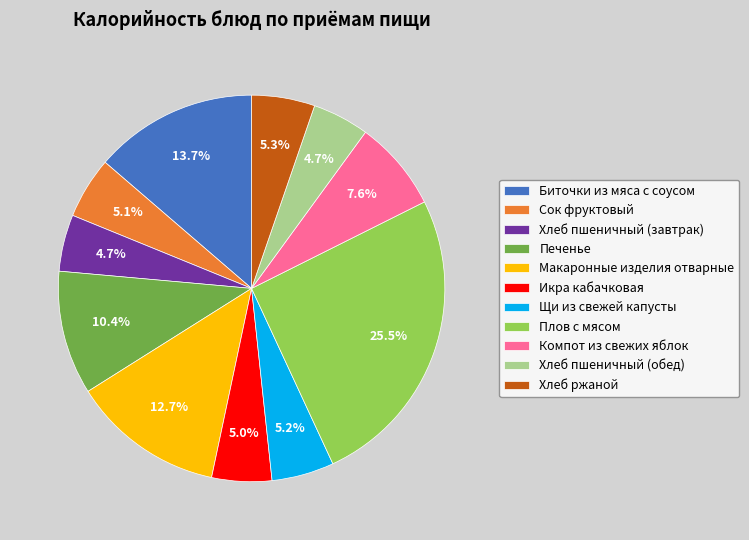

How many segments does this pie chart have?

11